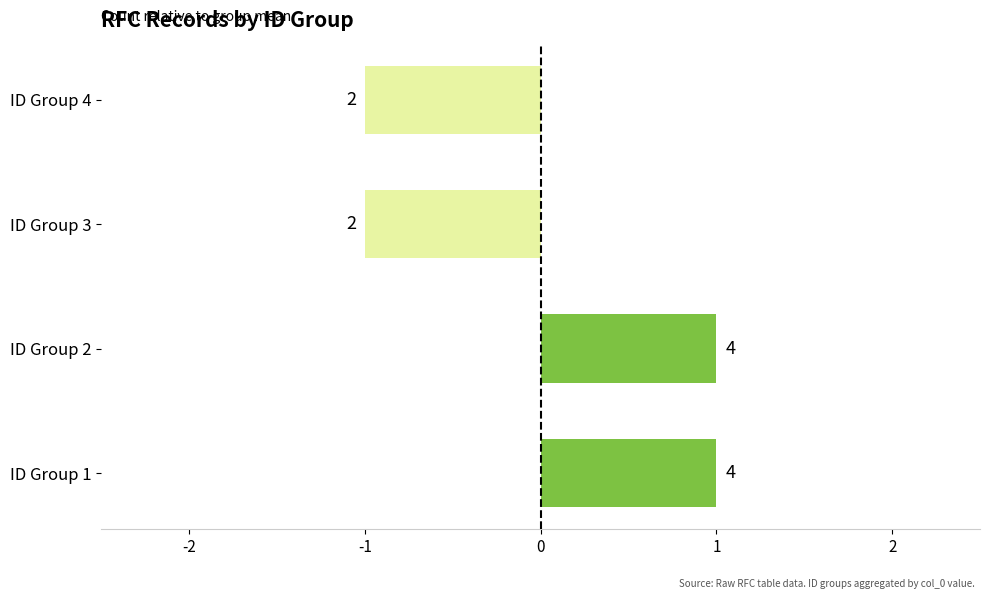

How many bars are there in total?

4